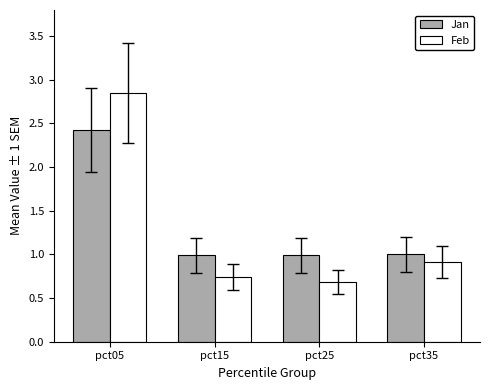

True or false: Jan has a value of 0.3 at pct15.

False